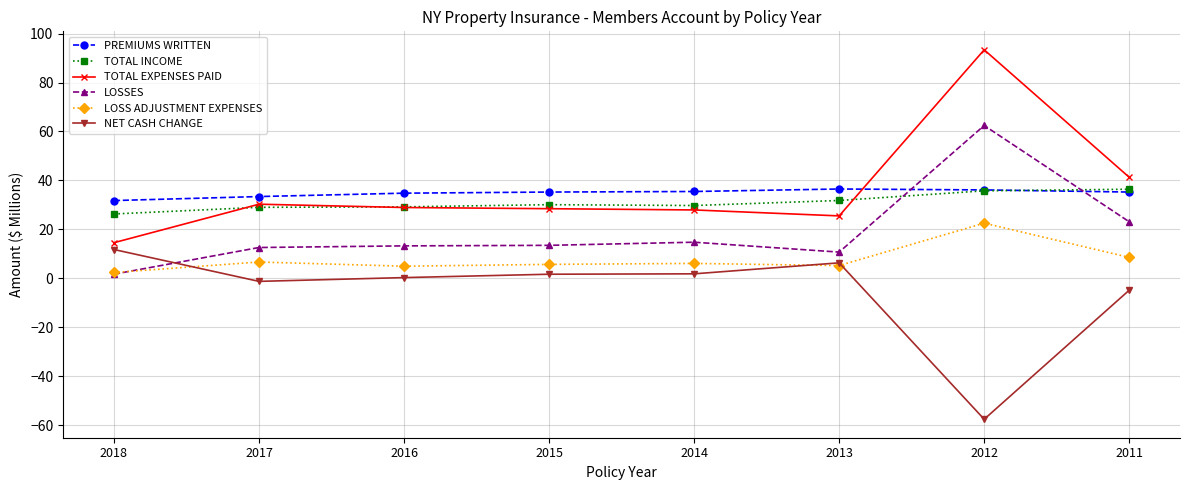

True or false: LOSSES has more than 1 points higher than both neighbors.

True